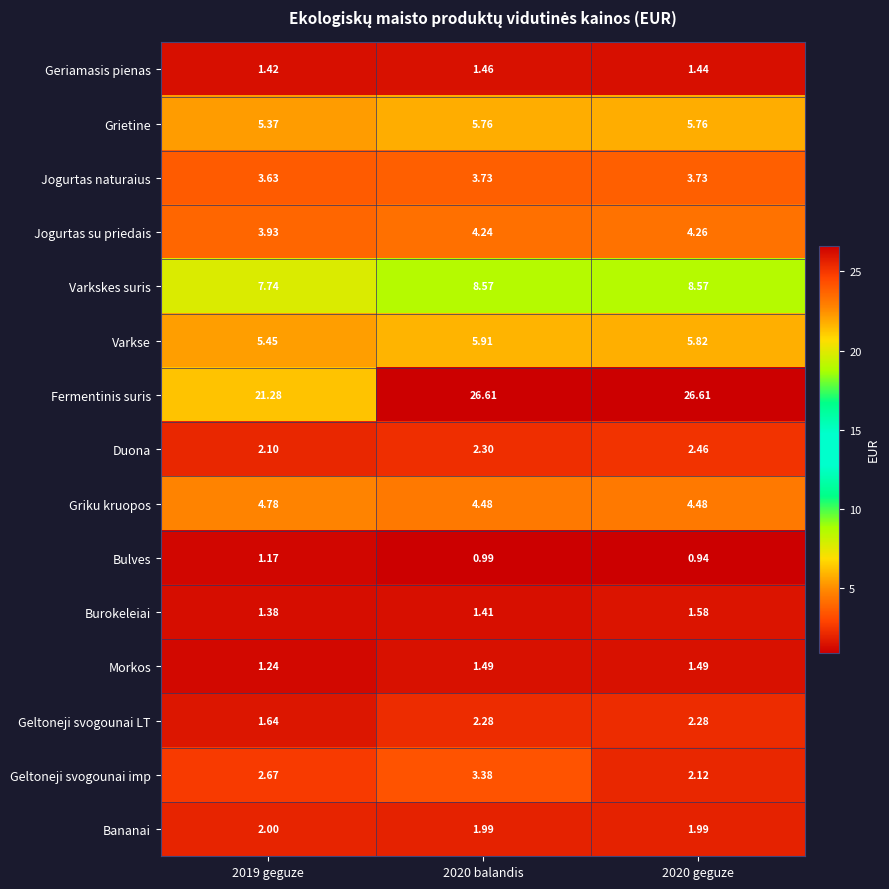

Between 2019 geguze and 2020 balandis, which series saw the biggest shift?

Fermentinis suris